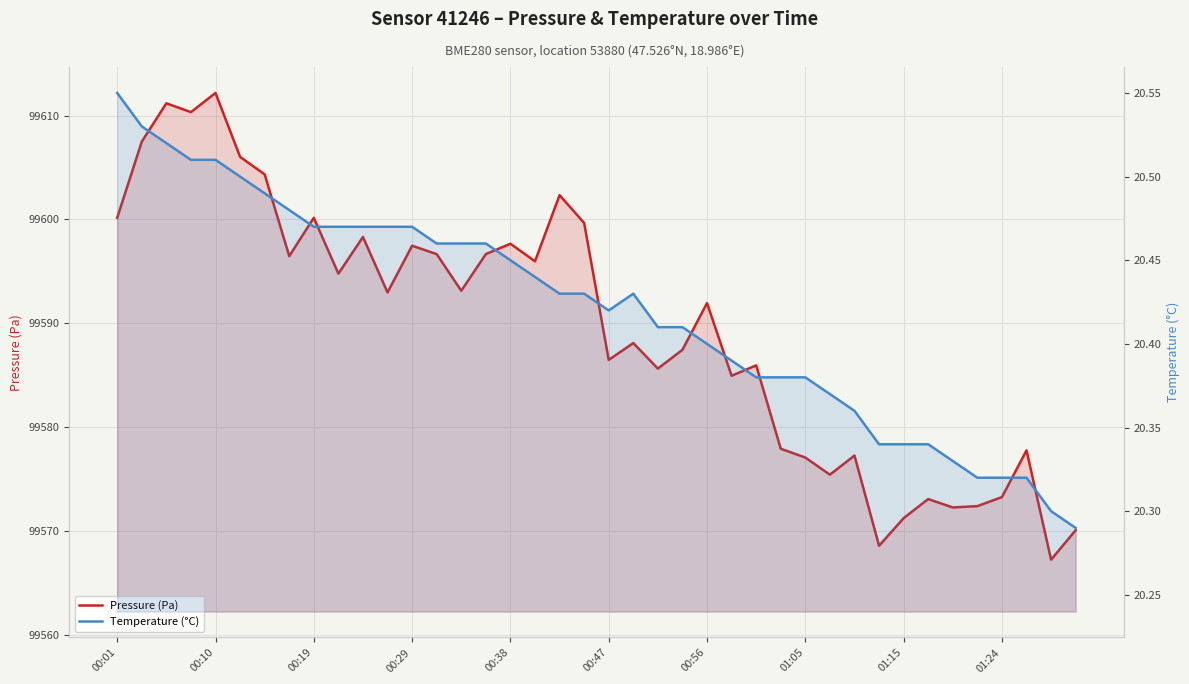

Rank the series by their average value, from lowest to highest.

Temperature (°C), Pressure (Pa)